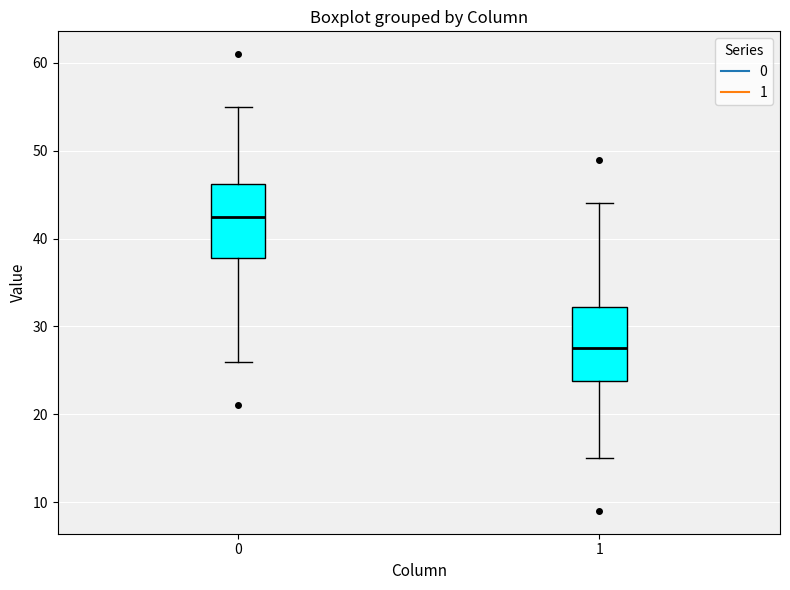

Where does the lower whisker of the box at x = 0 end on the y-axis? The values are not printed on the chart, so give them approximately, as read against the axis.

26